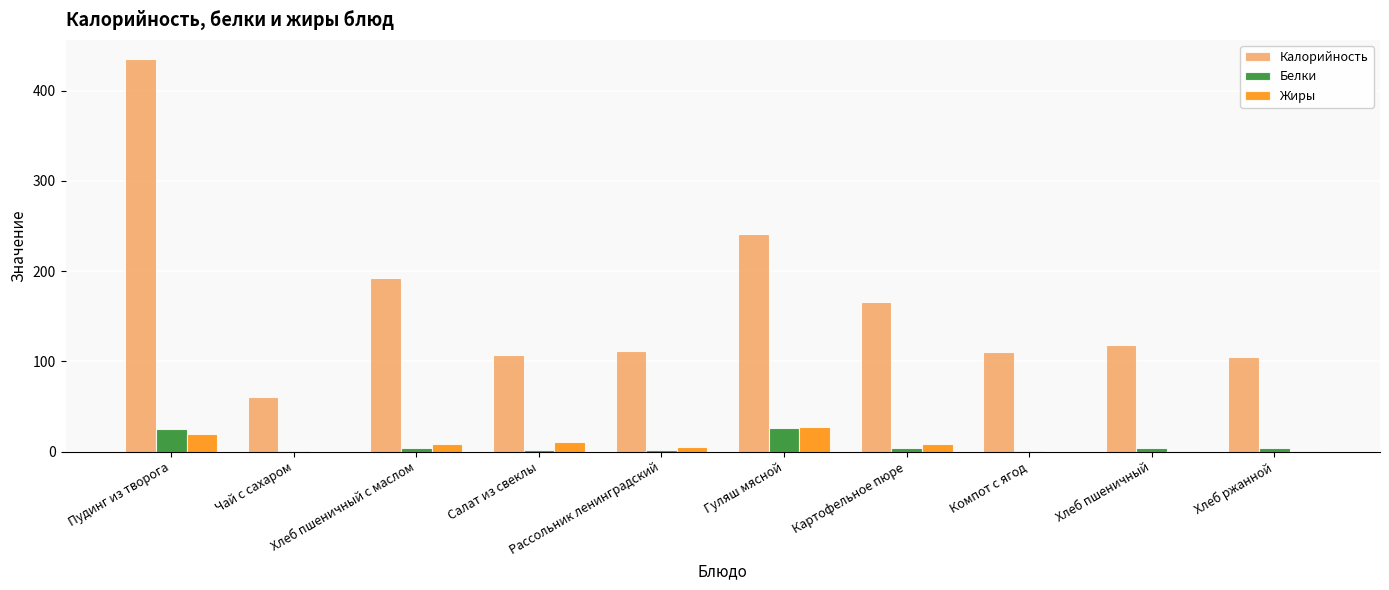

Which series has the largest total across all categories?

Калорийность